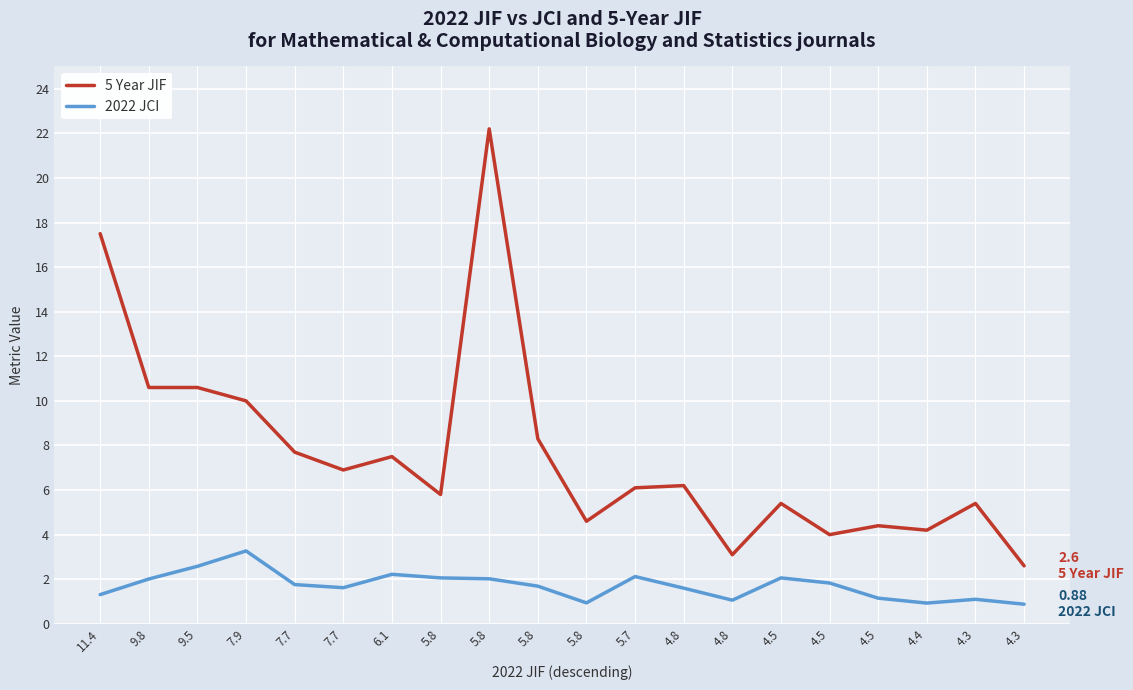

Does the chart have visible grid lines?

Yes